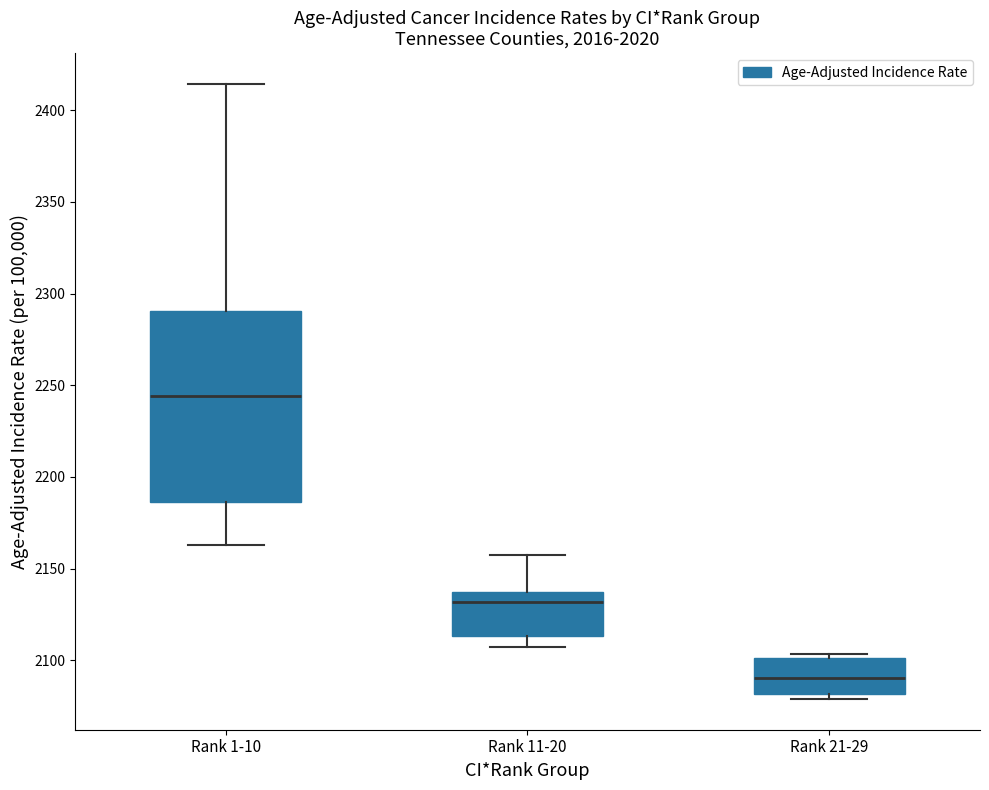

Comparing the boxes themselves (not the whiskers), which one is the tallest?

Rank 1-10